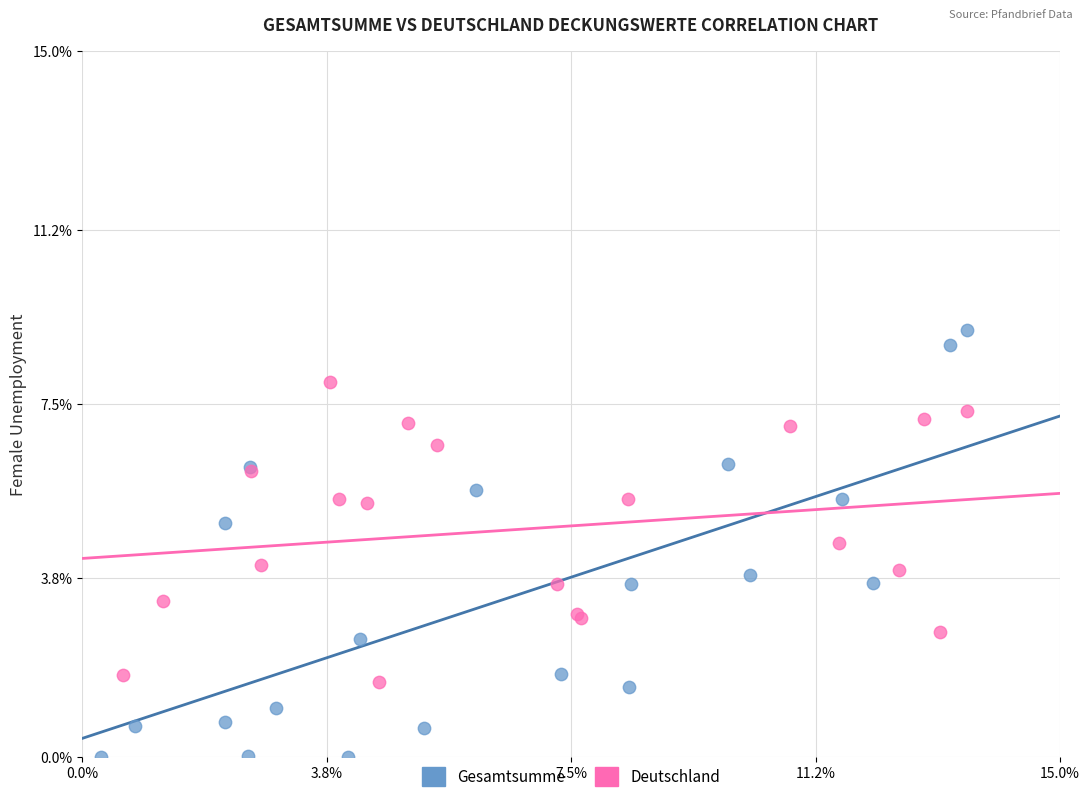

Which series reaches the maximum Y coordinate?

Gesamtsumme